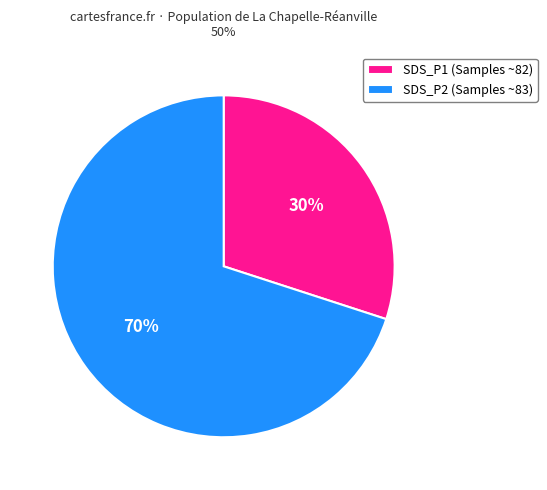

Between SDS_P2 (Samples ~83) and SDS_P1 (Samples ~82), which is larger?

SDS_P2 (Samples ~83)